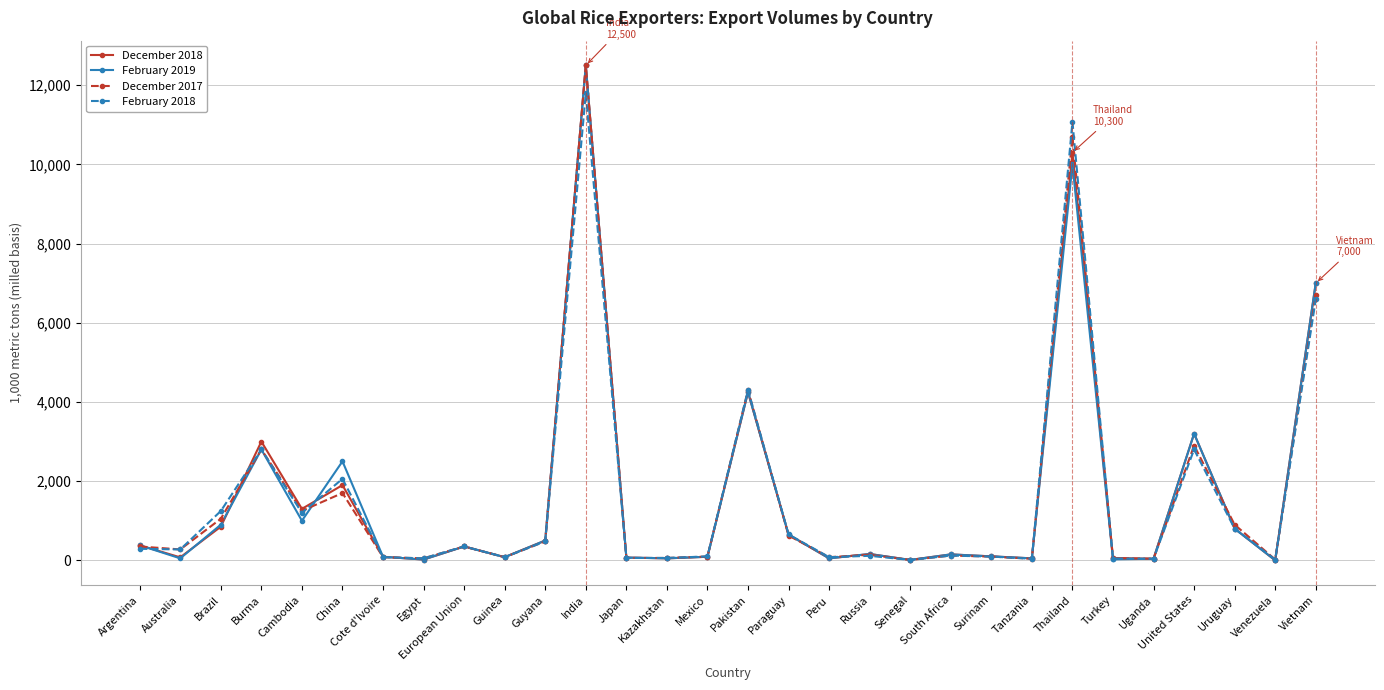

The value of February 2018 at Australia is 275. True or false?

True